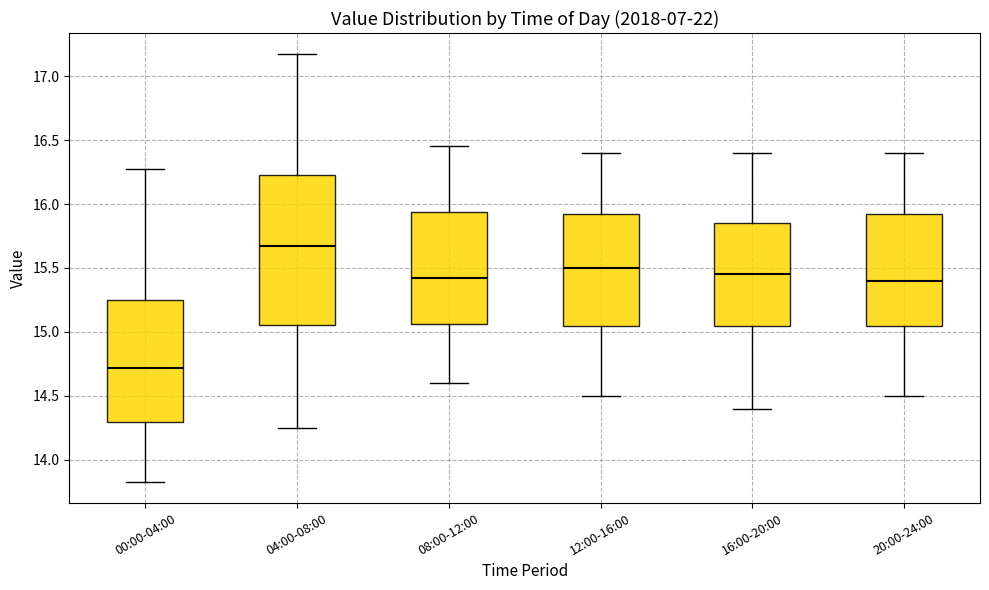

Where does the median line of the box for 08:00-12:00 sit on the y-axis? The values are not printed on the chart, so give them approximately, as read against the axis.

15.45